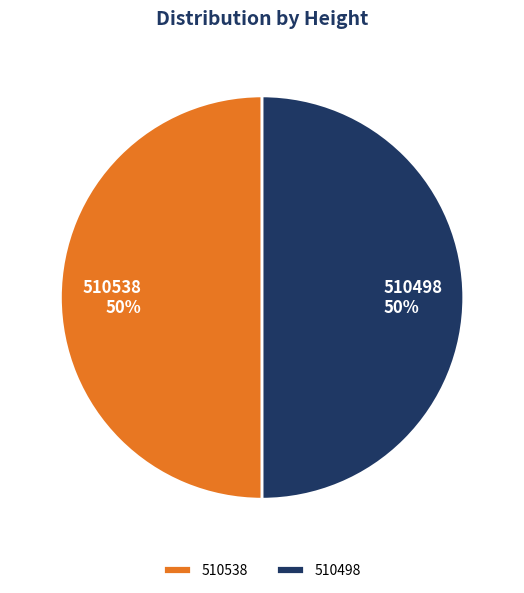

The 510498 slice represents 50% of the pie. True or false?

True